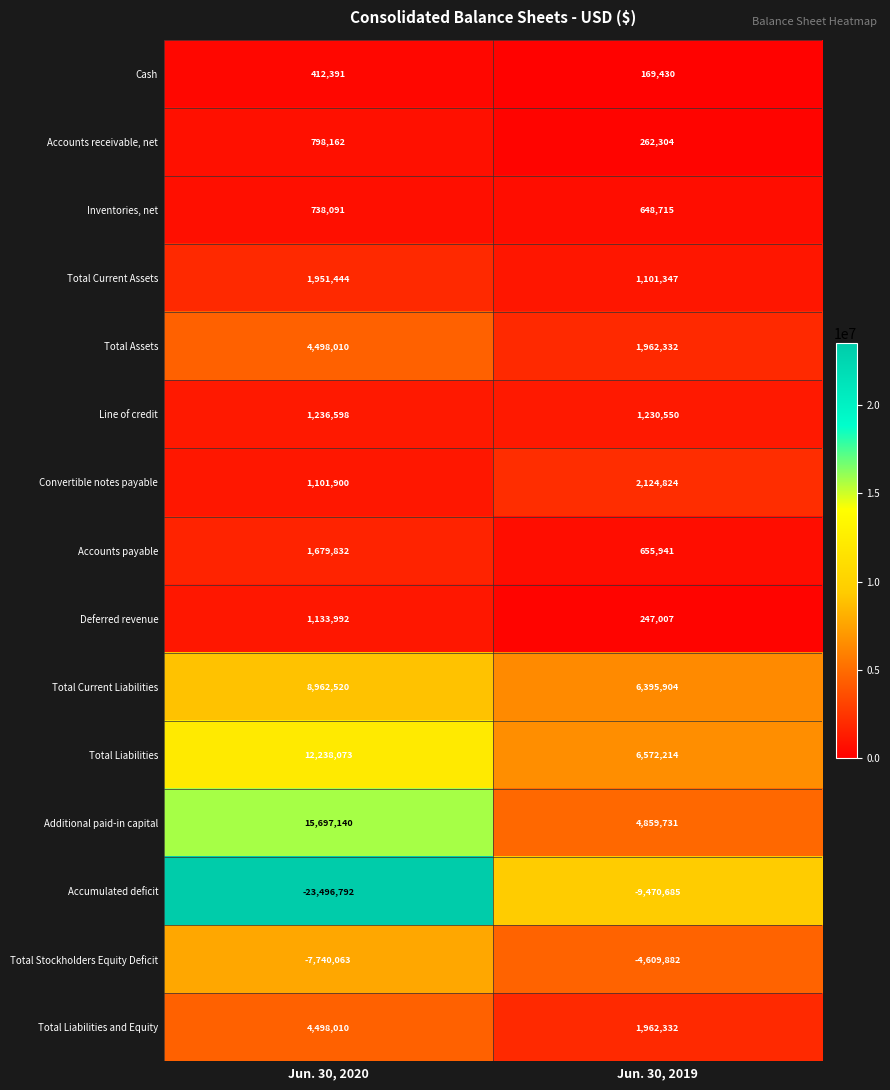

What is the difference between the maximum and minimum values in the Total Stockholders Equity Deficit series?

3130181